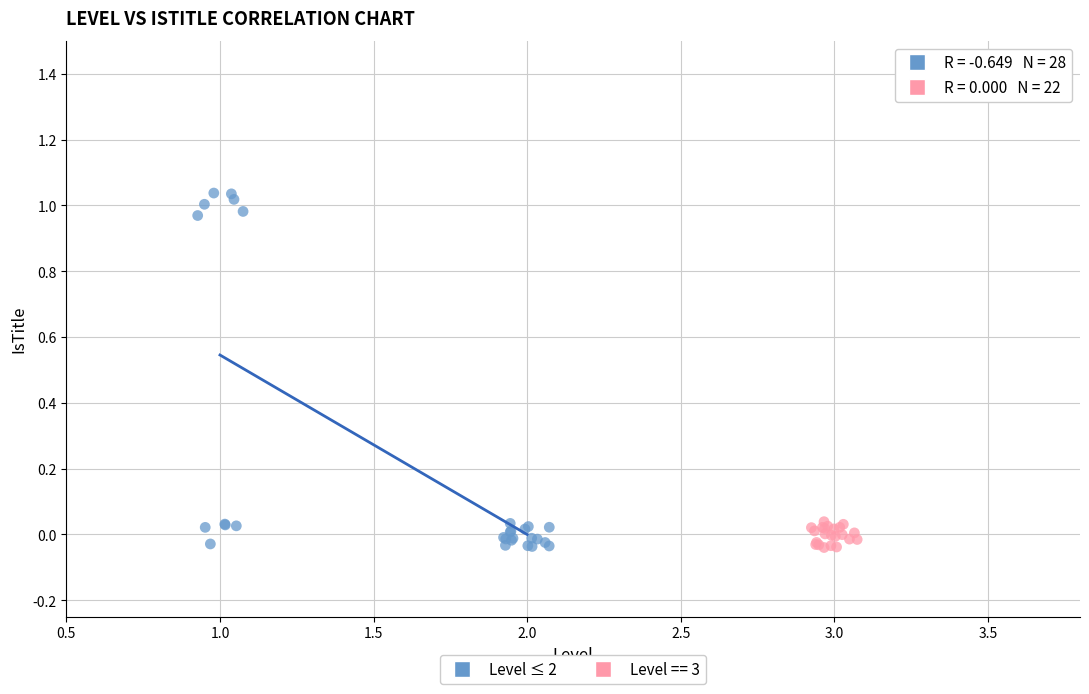

Which series reaches the maximum Y coordinate?

Level ≤ 2